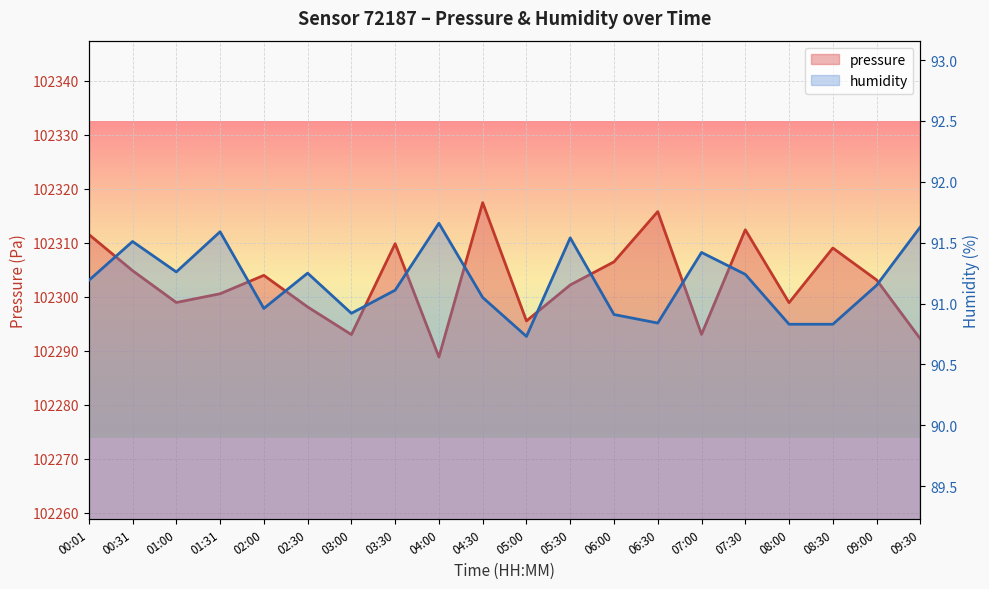

Between 06:00 and 09:30, which is larger?

06:00